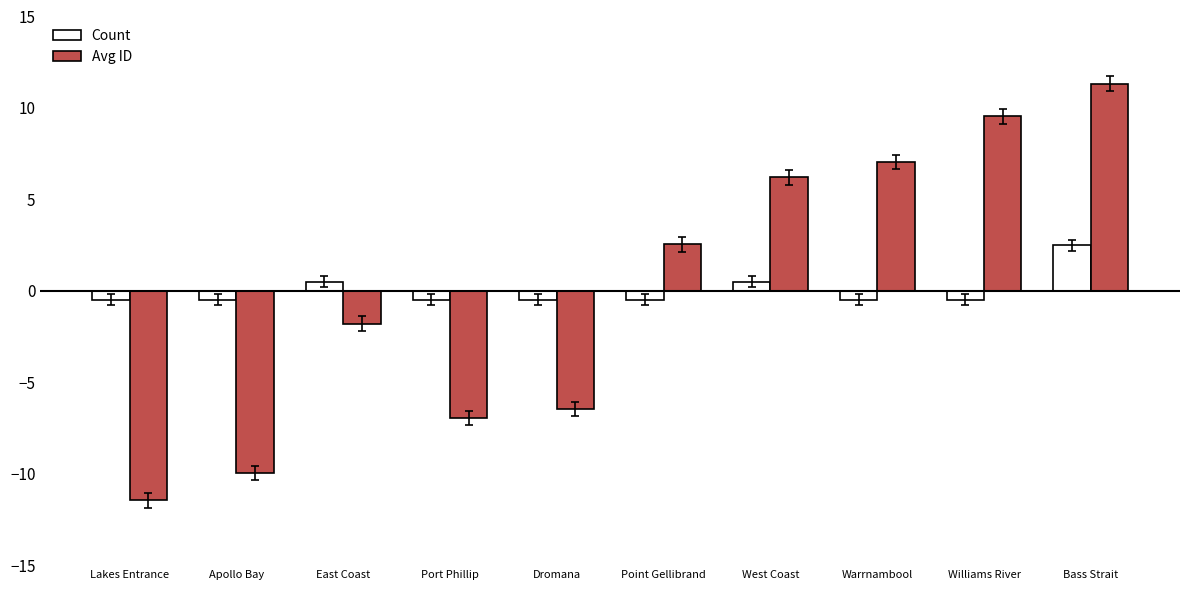

How many values in the Count series are below 0?

7